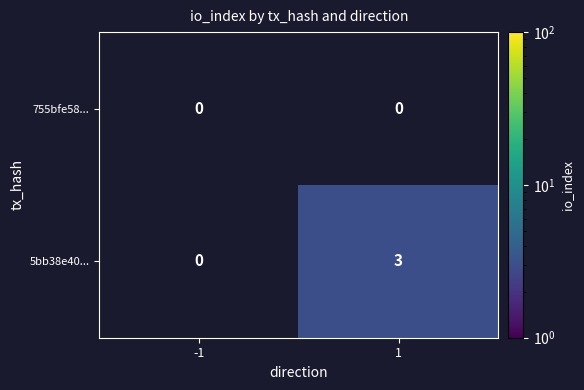

Rank the series at 1 from highest to lowest value.

5bb38e40..., 755bfe58...